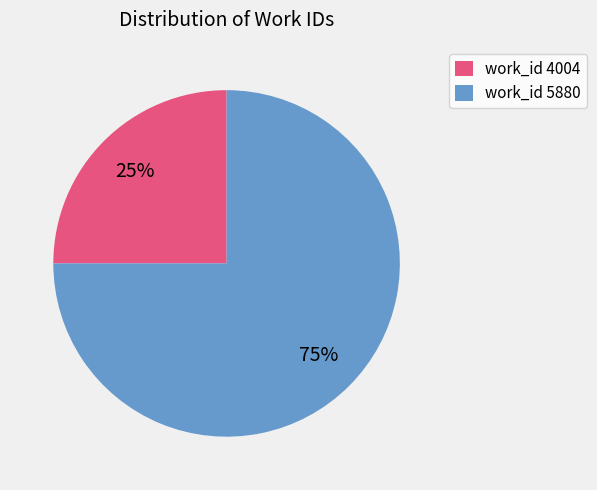

Rank the categories by value from highest to lowest.

work_id 5880, work_id 4004